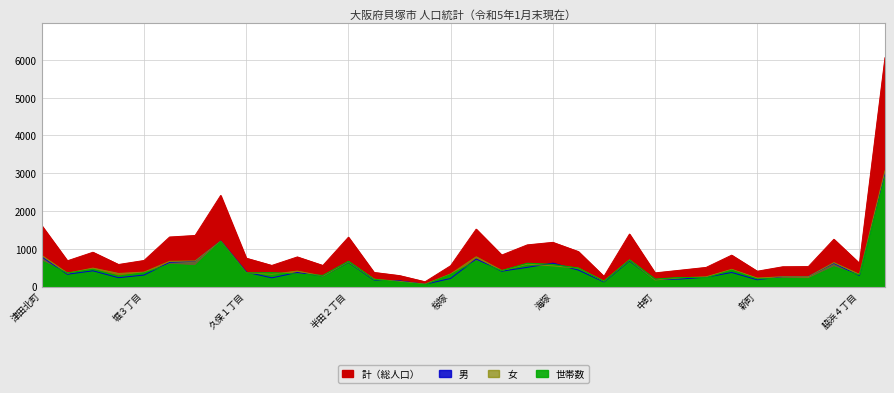

Reading left to right, transcribe all the data shown in this chart.

計: 1611	684	910	586	692	1313	1354	2413	753	561	786	560	1308	376	292	129	553	1521	836	1105	1172	927	271	1391	364	436	509	833	408	526	531	1253	617	6057
男: 789	328	419	237	307	643	674	1209	384	233	374	281	649	178	152	63	217	731	409	511	622	438	126	685	187	202	249	375	182	263	268	617	292	2994
女: 822	356	491	349	385	670	680	1204	369	328	412	279	659	198	140	66	336	790	427	594	550	489	145	706	177	234	260	458	226	263	263	636	325	3063
世帯: 672	364	458	282	366	591	553	1197	362	373	333	298	672	196	118	56	321	681	425	621	589	492	144	708	200	245	235	437	206	219	210	522	308	2895